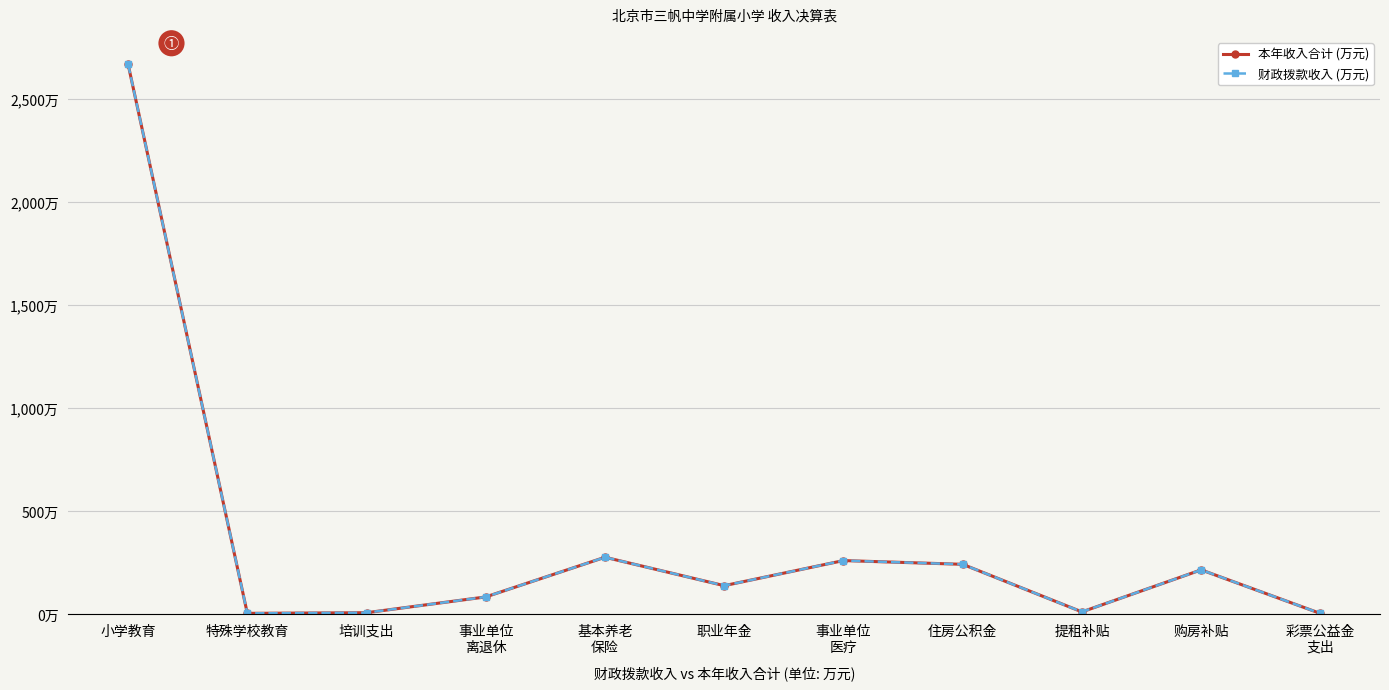

Does the chart have visible grid lines?

Yes